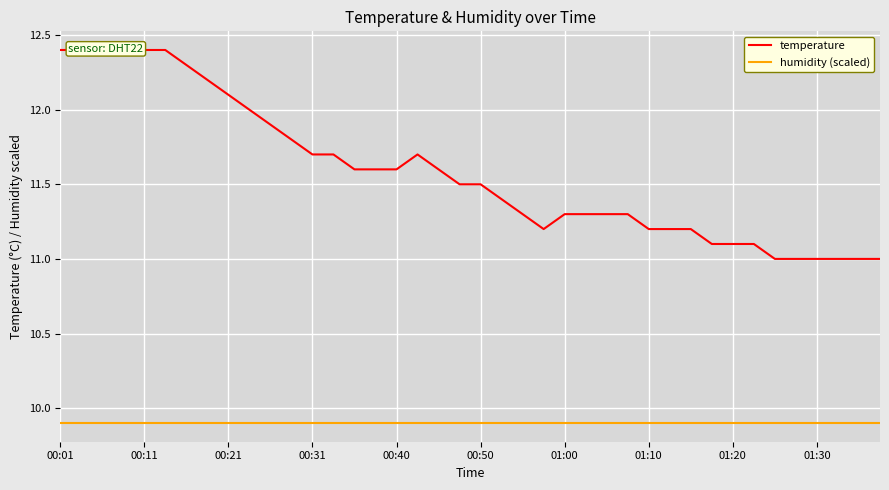

True or false: temperature and humidity (scaled) intersect in this chart.

False